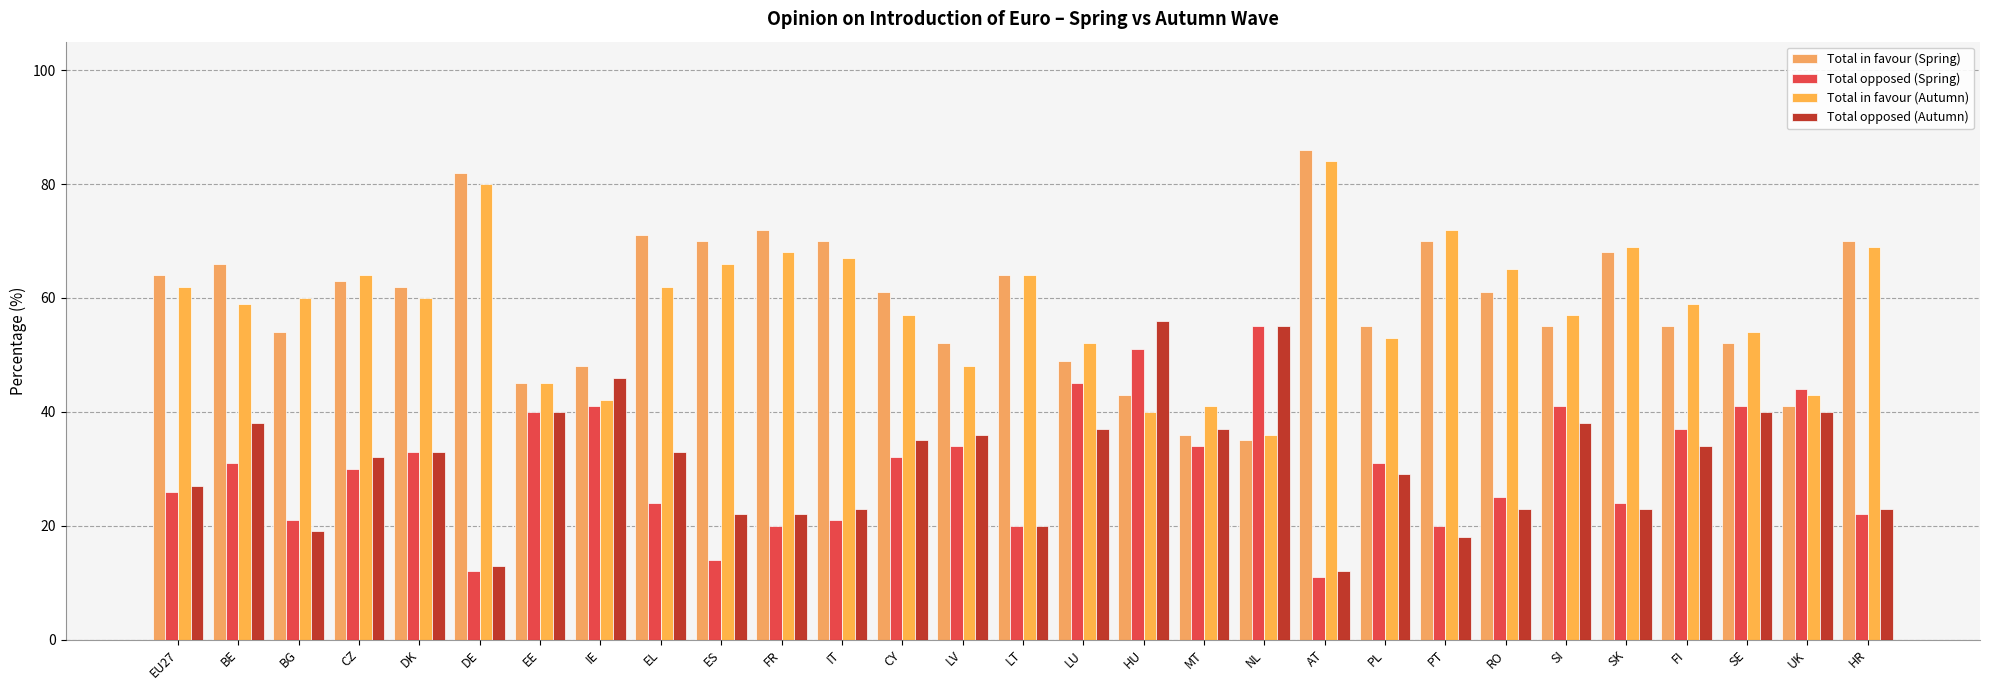

Is the value of Total in favour (Spring) at EE greater than the value of Total in favour (Autumn) at BE?

No